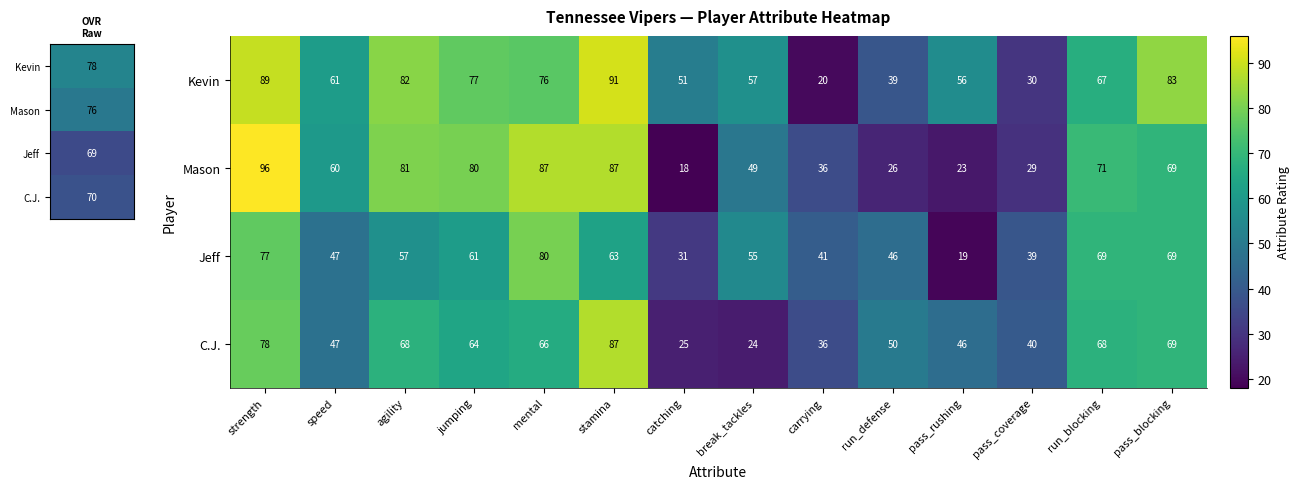

Is it true that Mason equals 140 at agility?

False